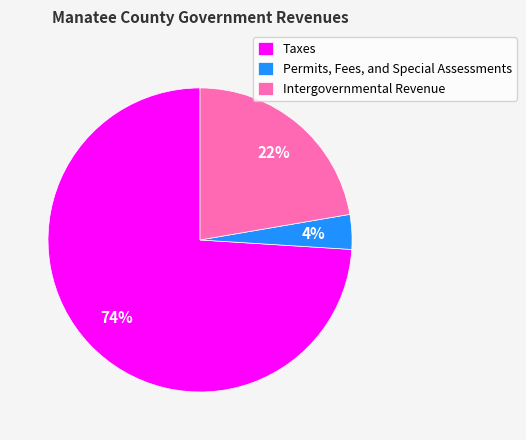

Is the sum of Intergovernmental Revenue and Permits, Fees, and Special Assessments greater than half?

No